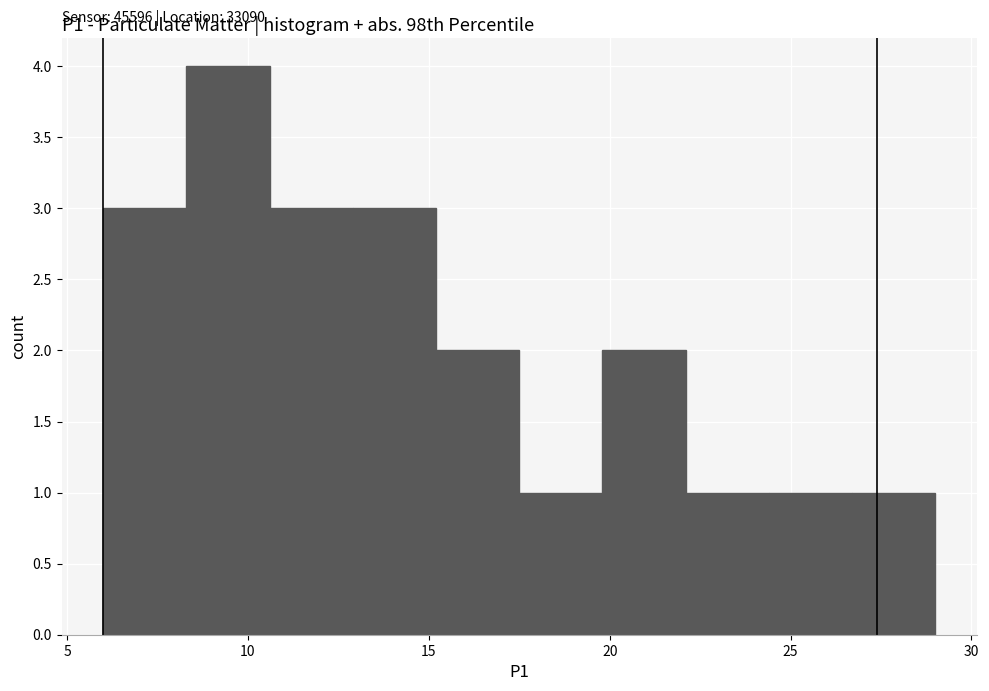

Which range on the x-axis has the tallest bar?

8.3 to 10.6